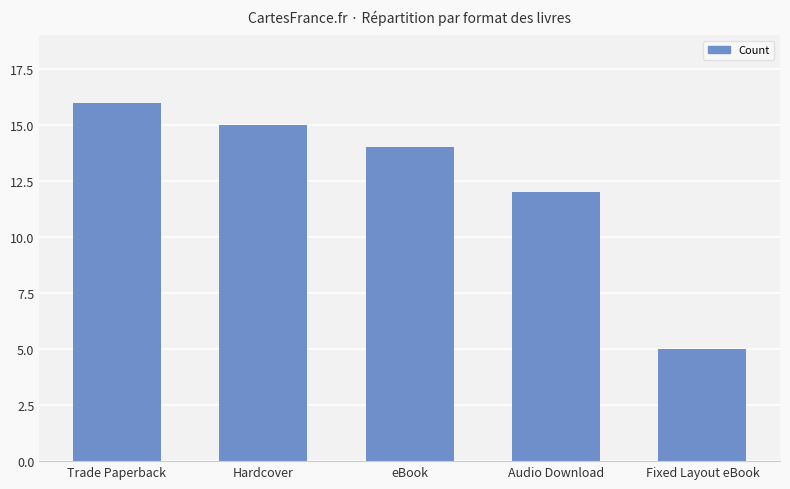

How many values are below 14?

2